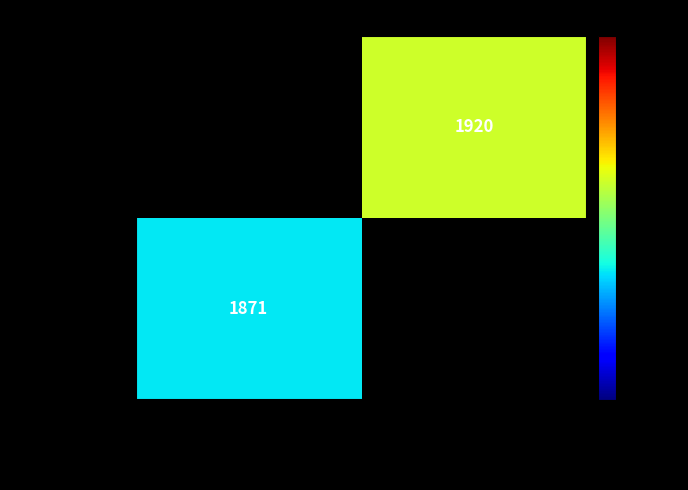

Is the value of bhl.org/pag/row2 at Report / Bot. Society... greater than the value of bhl.org/pag/row1 at J. of Botany...?

Yes